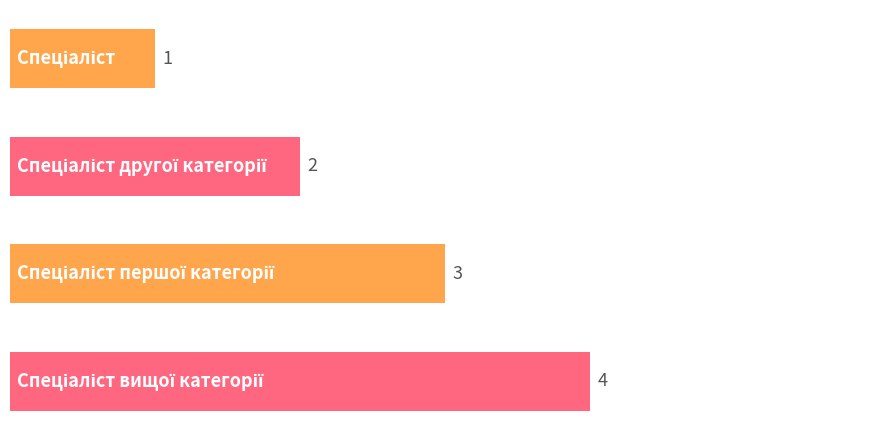

How many data points are less than 3?

2